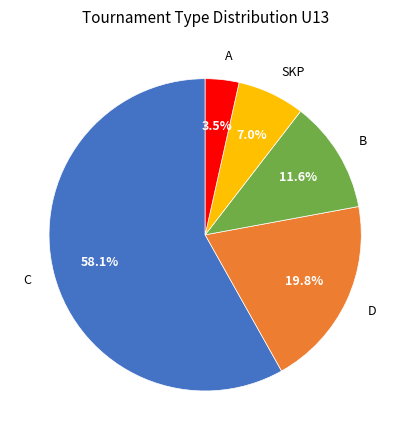

What percentage is the SKP slice, to the nearest percent?

7%